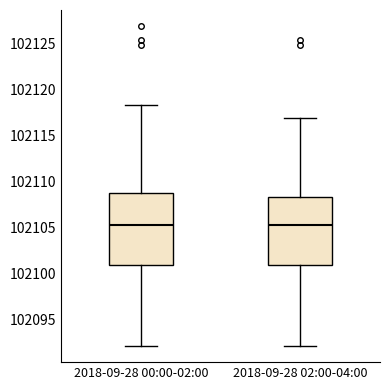

Reading left to right, transcribe this box plot: for each box, give where its median line is, the range the box spans, and where its two whiskers end, as read against the y-axis. The values are not printed on the chart, so give them approximately, as read against the axis.

2018-09-28 00:00-02:00: median 102105.5, box 102101.0 to 102109.0, whiskers 102092.0 to 102118.5
2018-09-28 02:00-04:00: median 102105.5, box 102101.0 to 102108.5, whiskers 102092.0 to 102117.0